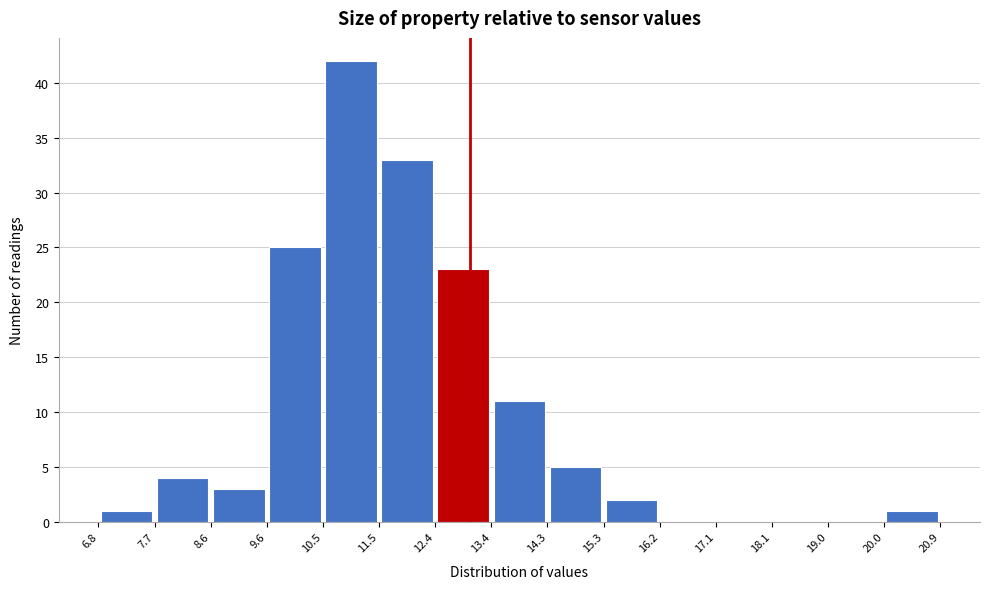

Over which range of the x-axis is the bar tallest?

10.5 to 11.5